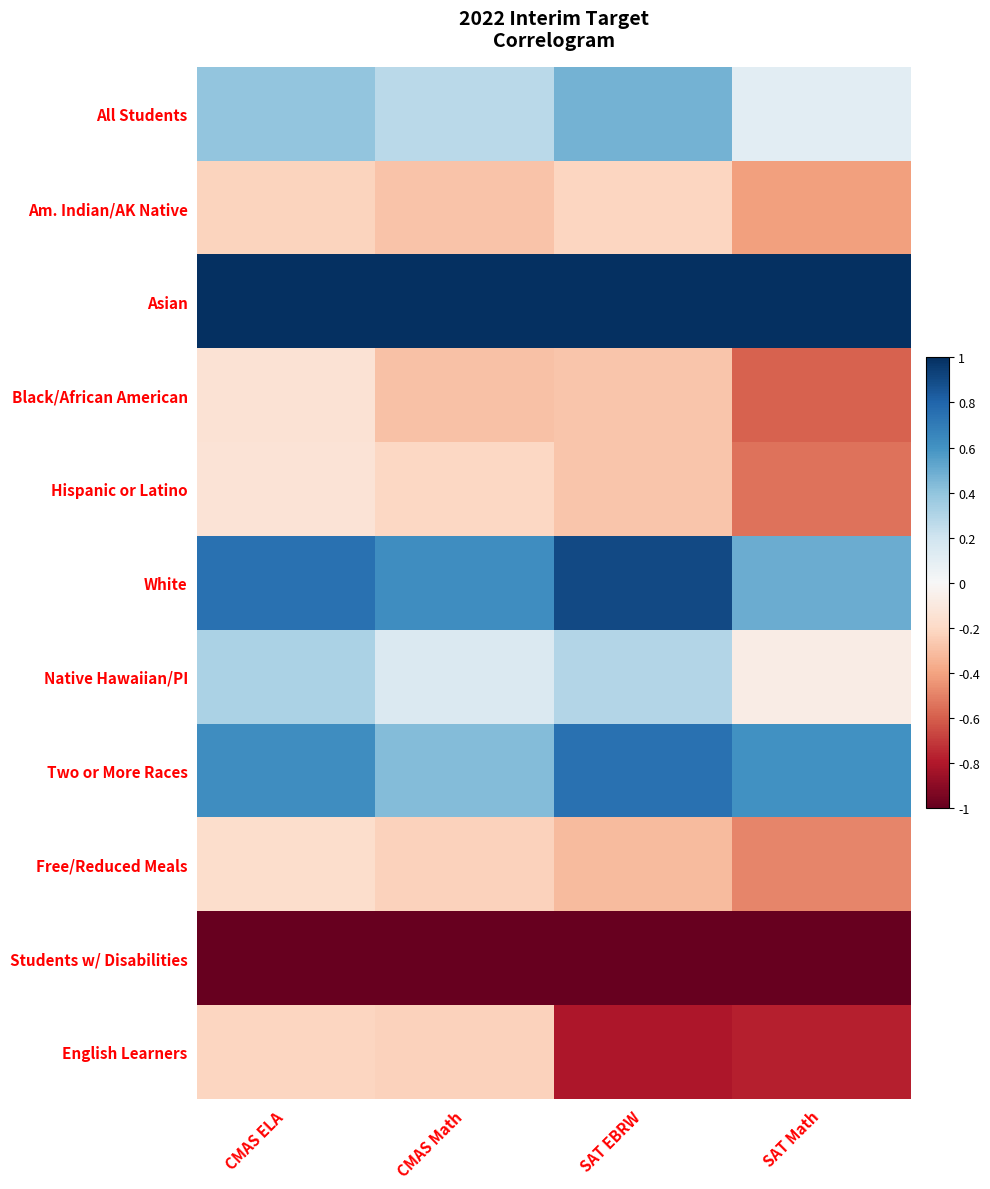

Which label corresponds to the smallest value in the chart?

CMAS ELA